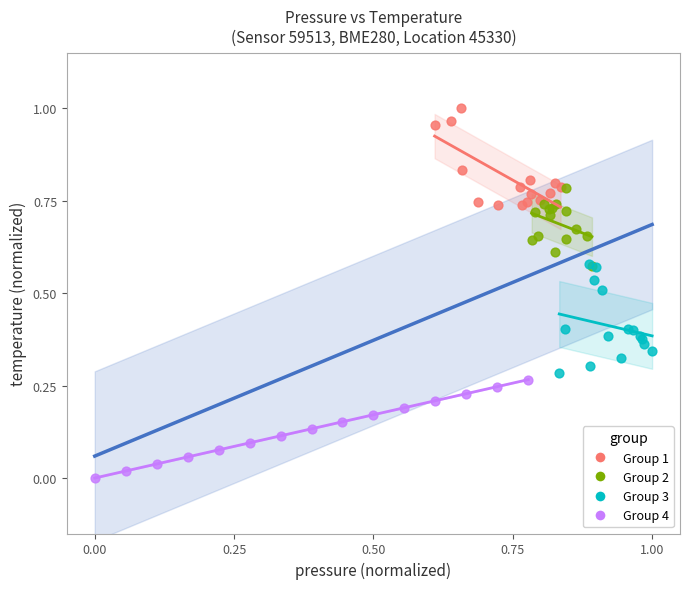

Which series contains the highest Y value?

Group 1